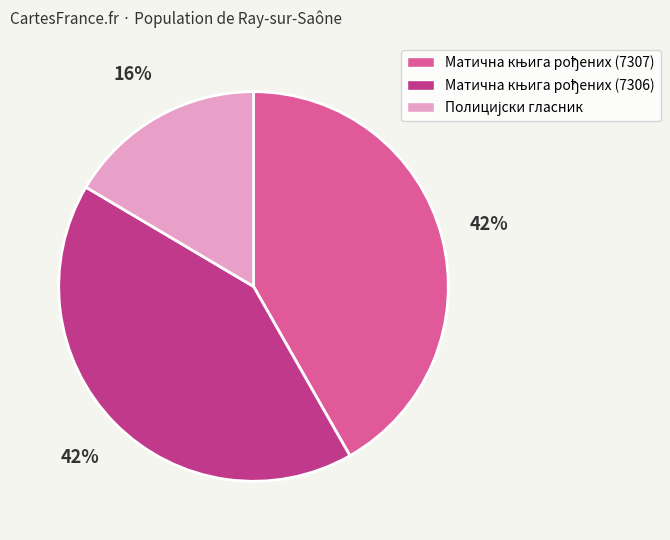

To the nearest percent, what is the average slice percentage?

33%